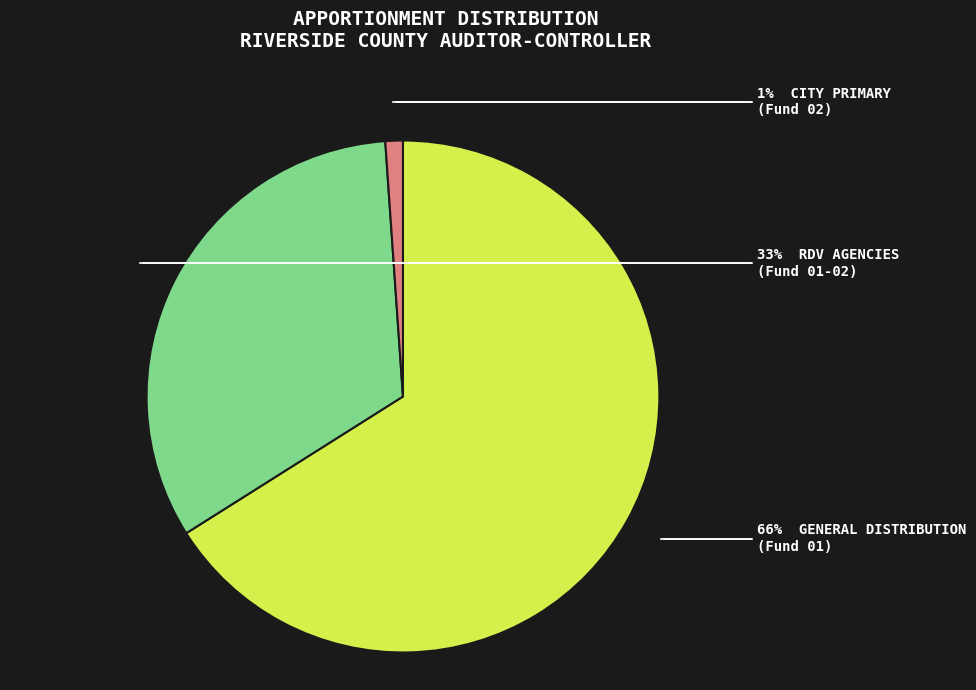

To the nearest percent, what is the average slice percentage?

33%